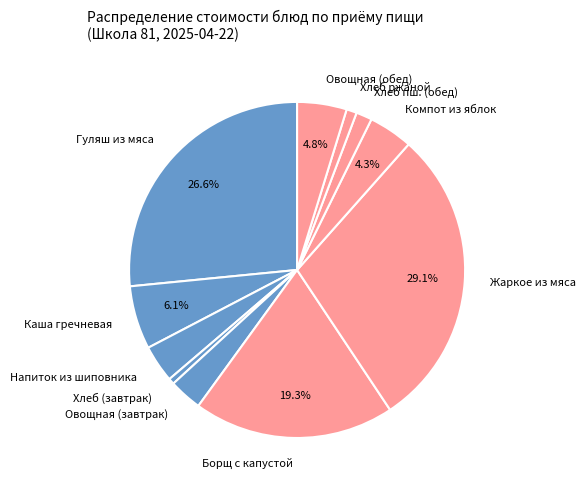

Which has a higher value, Овощная (обед) or Напиток из шиповника?

Овощная (обед)